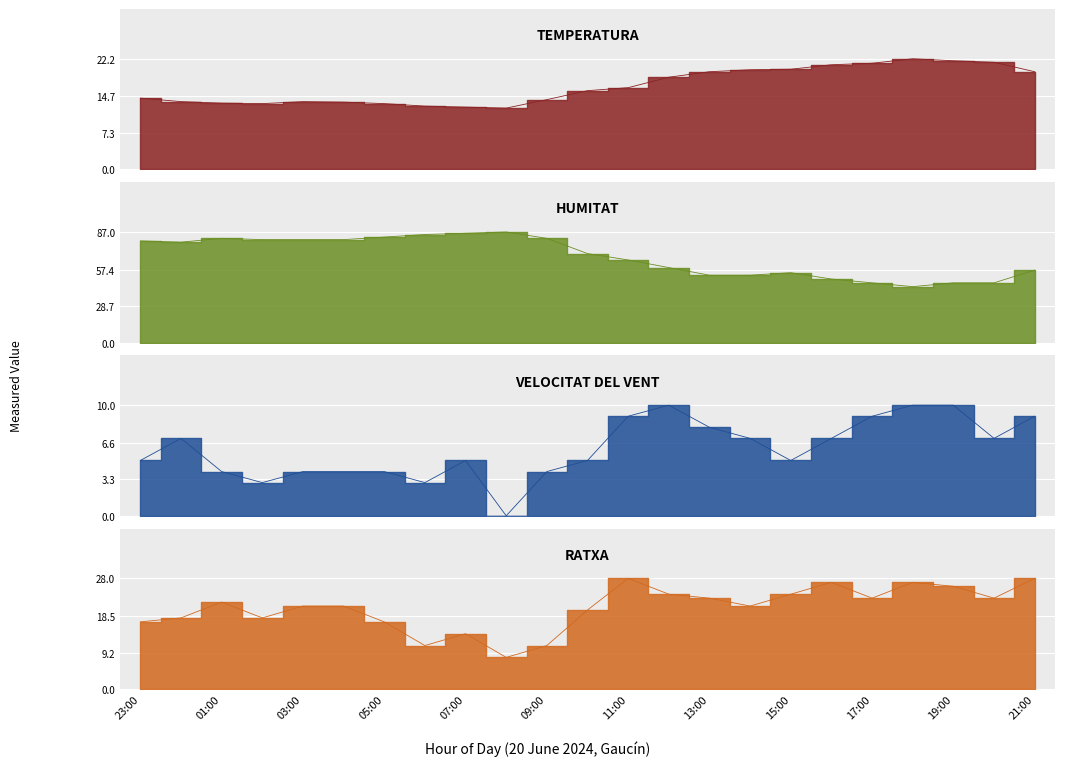

At 04:00, list the series in order from largest to smallest.

Humitat, Ratxa, Temperatura, Velocitat del vent